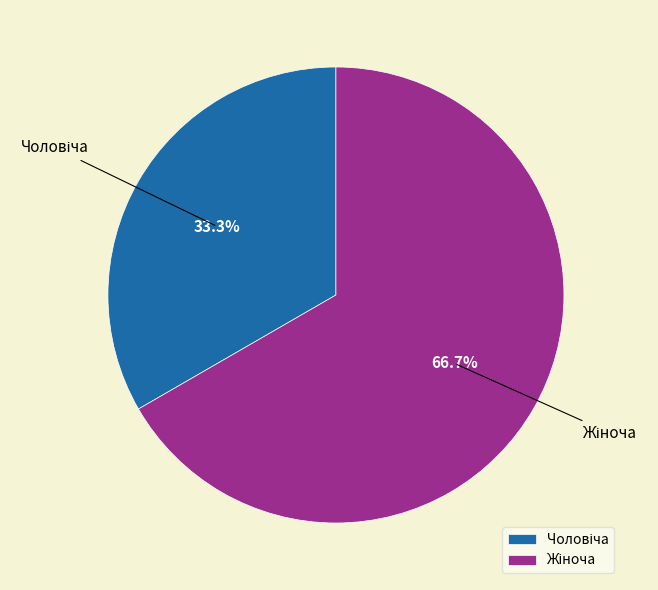

Does any single category account for the majority?

Yes